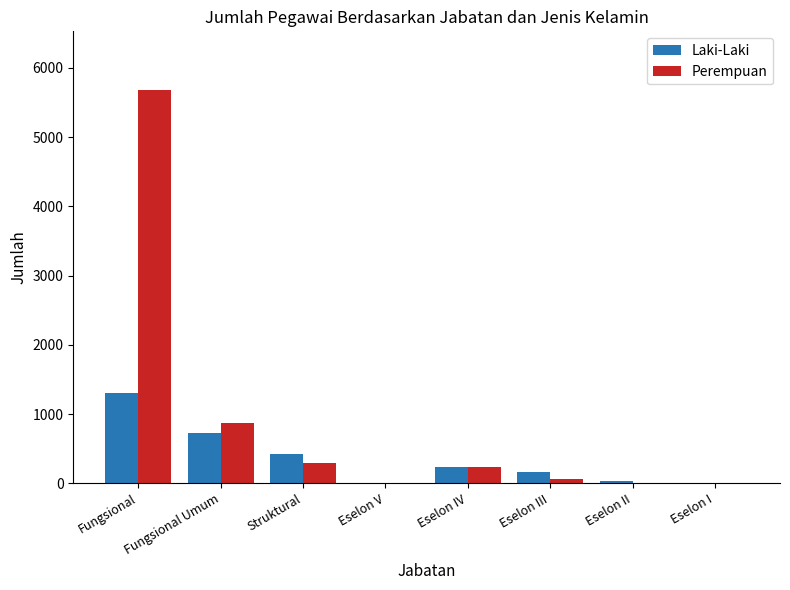

The value of Perempuan at Fungsional is 5677. True or false?

True